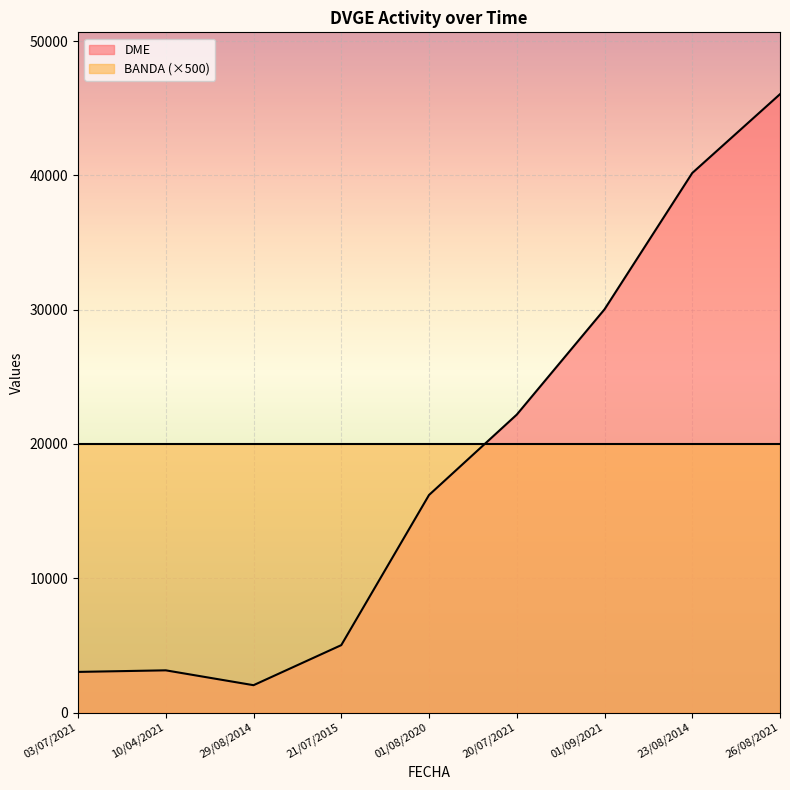

Which has a higher value, 01/08/2020 or 23/08/2014?

23/08/2014